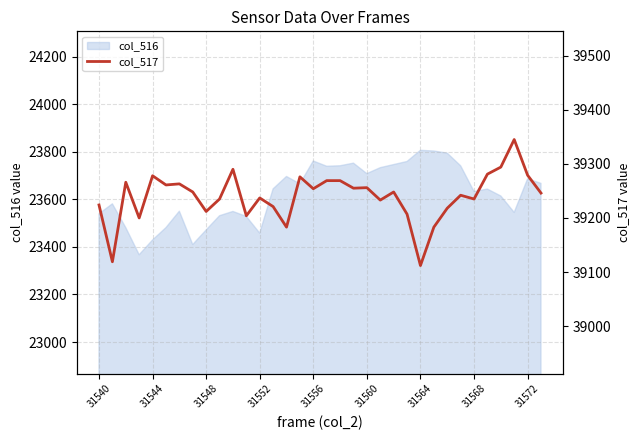

True or false: there are more than 1 points higher than both neighbors.

True